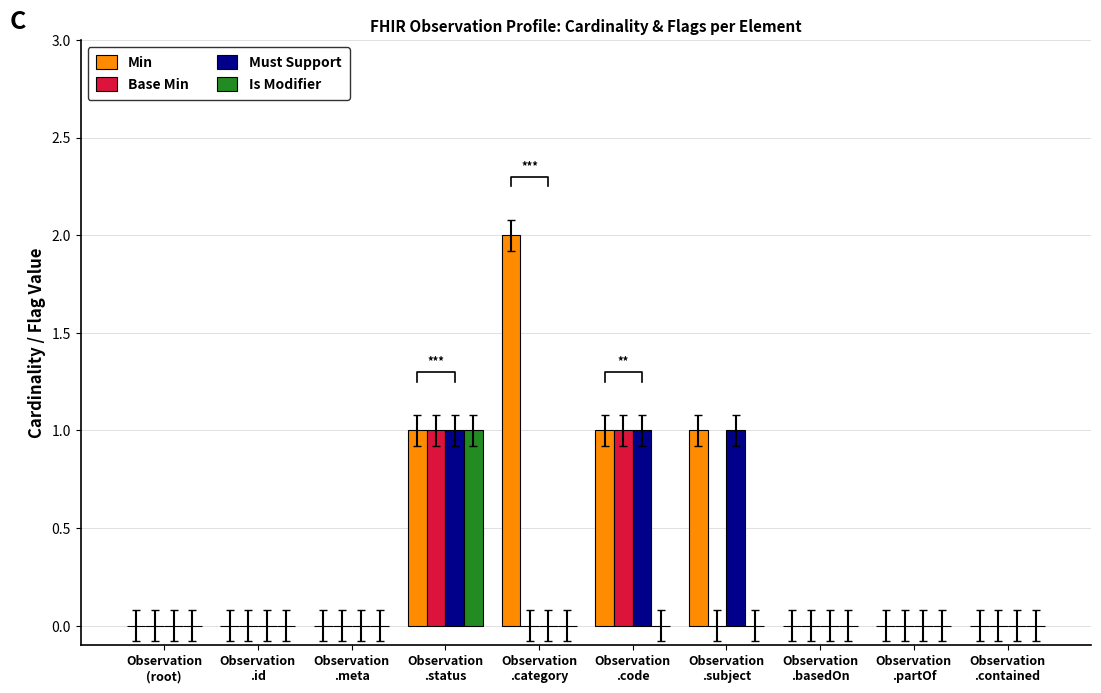

Count the number of data series in this chart.

4